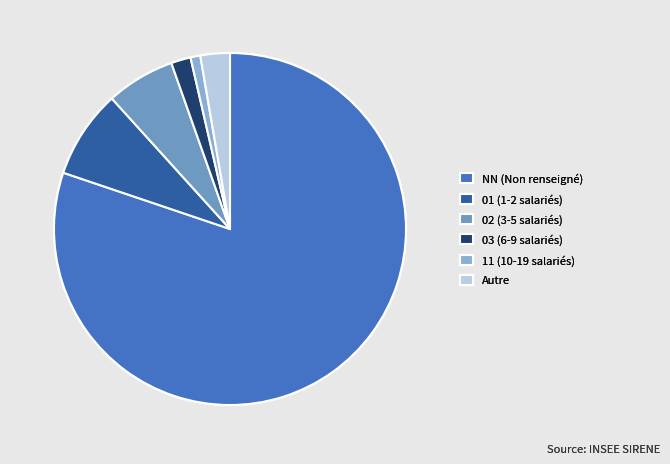

Rank the categories by value from highest to lowest.

NN (Non renseigné), 01 (1-2 salariés), 02 (3-5 salariés), Autre, 03 (6-9 salariés), 11 (10-19 salariés)